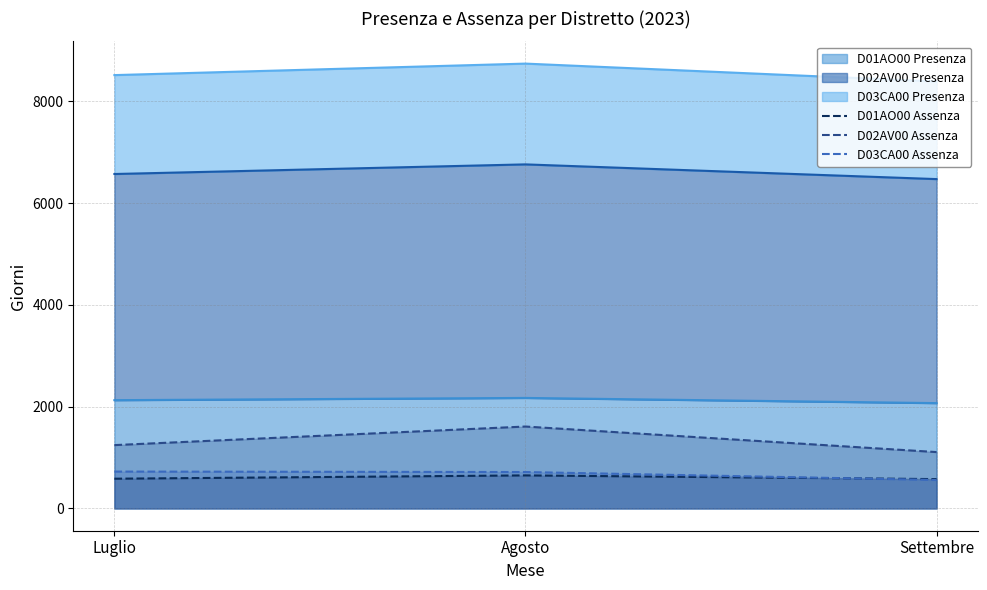

Reading left to right, transcribe all the data shown in this chart.

D01AO00 Assenza: 585	650	577
D02AV00 Assenza: 1245	1610	1108
D03CA00 Assenza: 725	716	560